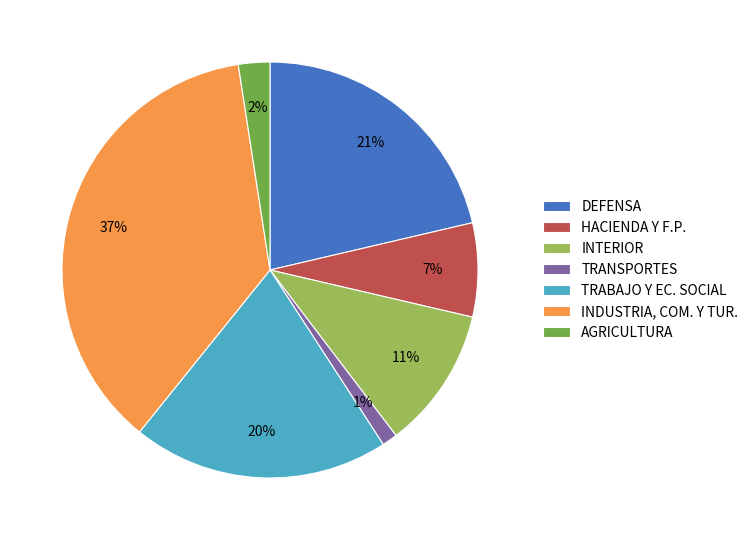

Rank the categories by value from highest to lowest.

INDUSTRIA, COM. Y TUR., DEFENSA, TRABAJO Y EC. SOCIAL, INTERIOR, HACIENDA Y F.P., AGRICULTURA, TRANSPORTES